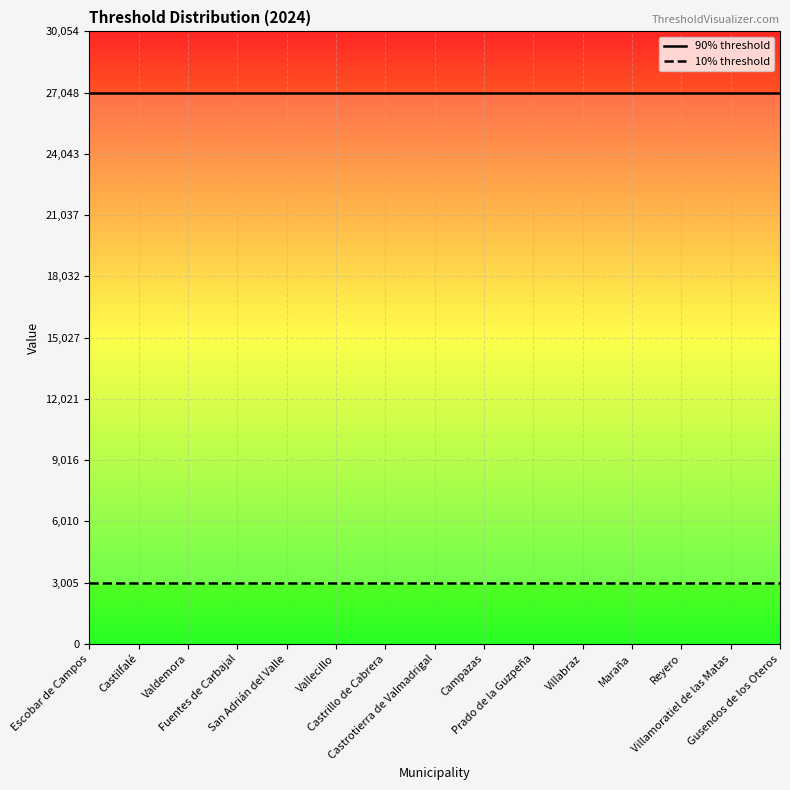

True or false: 90% threshold has a value of 44007.4 at Gusendos de los Oteros.

False